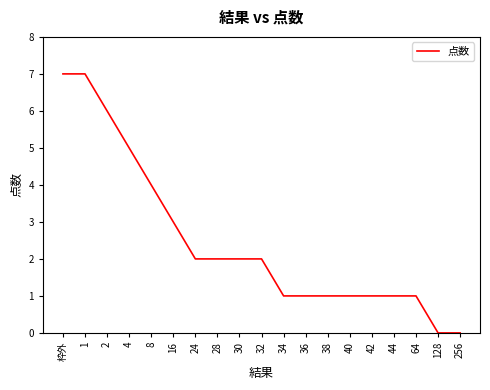

Where does the data first go above 2?

枠外